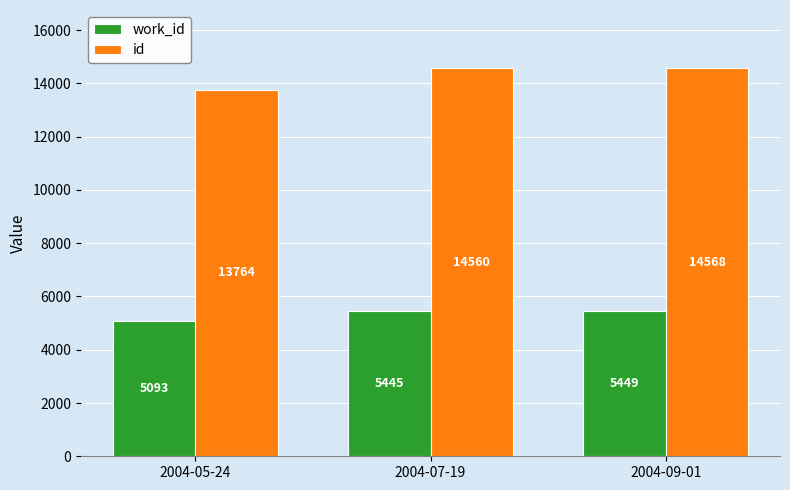

Which series has the largest range (max minus min)?

id